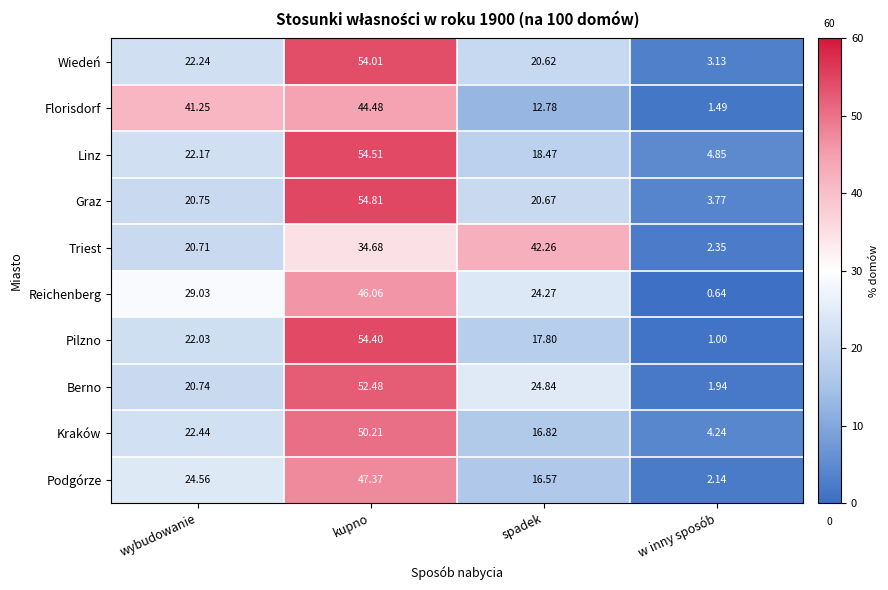

At which category does the chart reach its peak across all series?

kupno